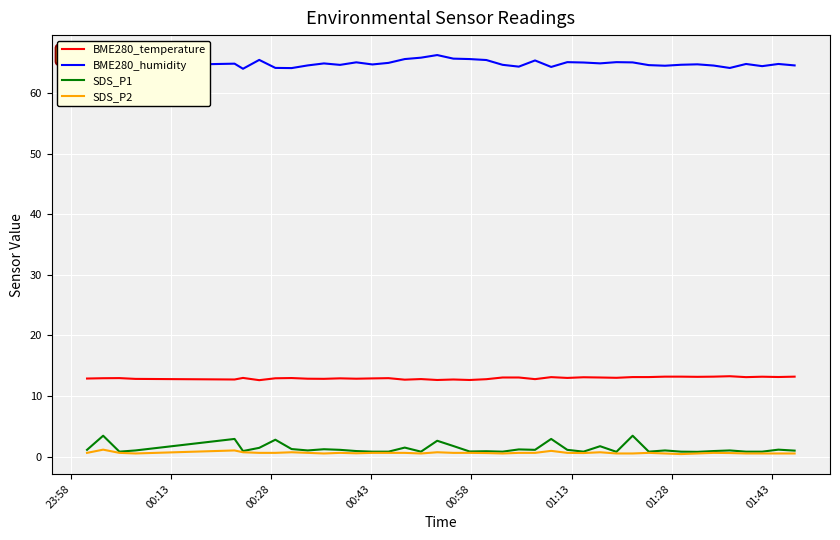

What is the sum of all BME280_temperature values?

517.9